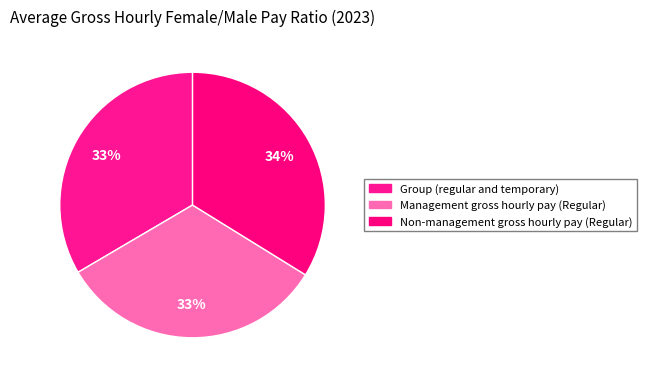

To the nearest percent, what is the average slice percentage?

33%